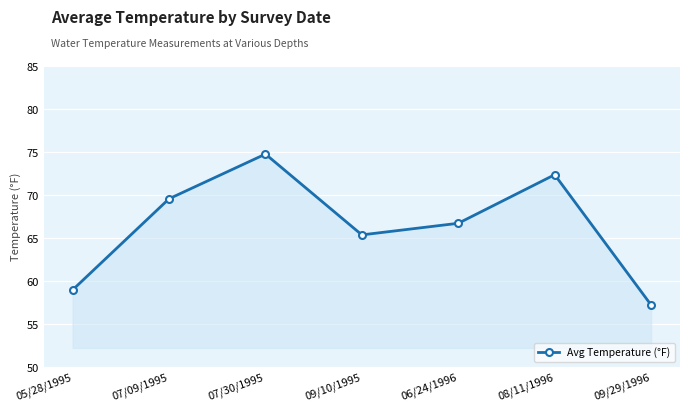

Where does the data first go above 66?

07/09/1995